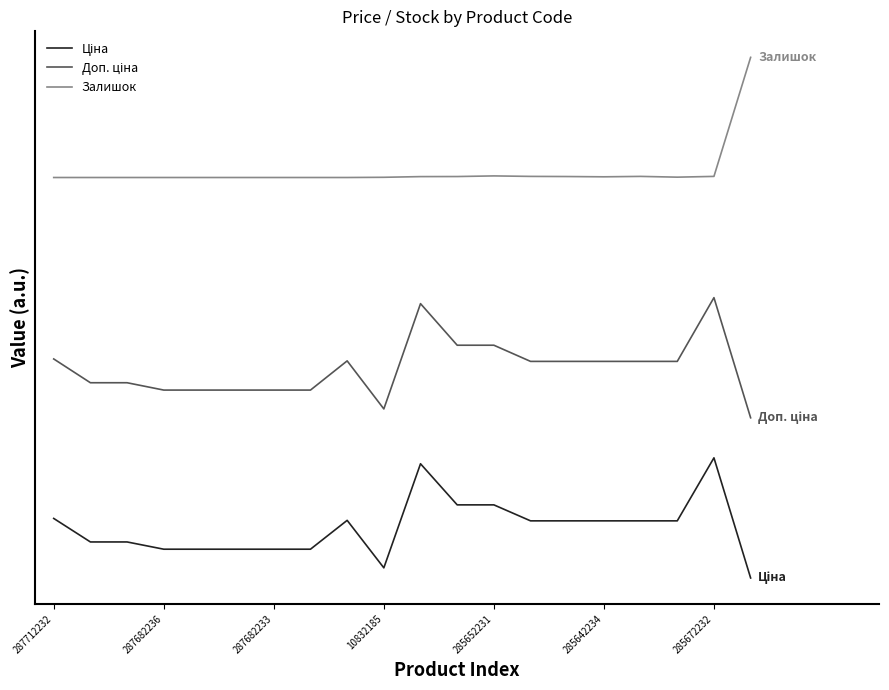

What is the label of the 3rd point from the left?

287682233